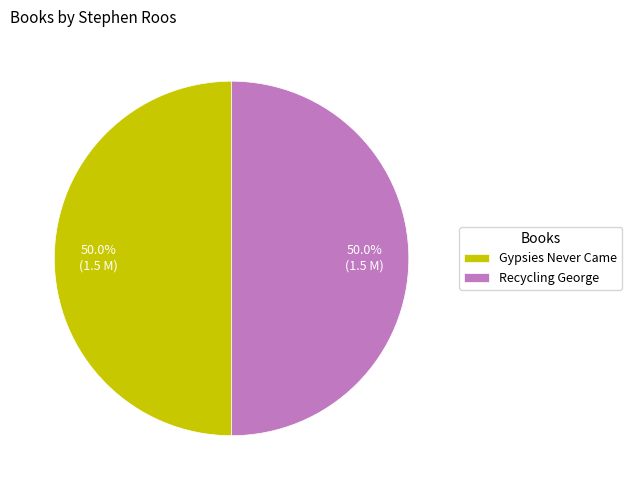

How many slices are in this pie chart?

2